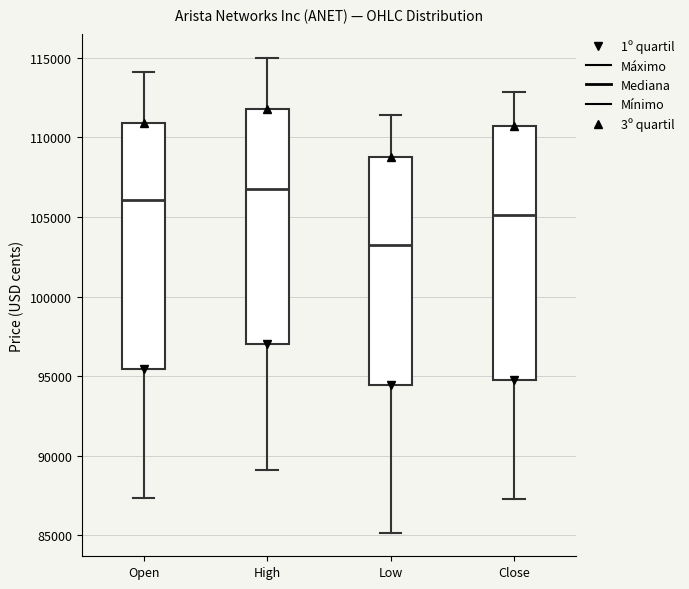

Which box has the highest median line?

High